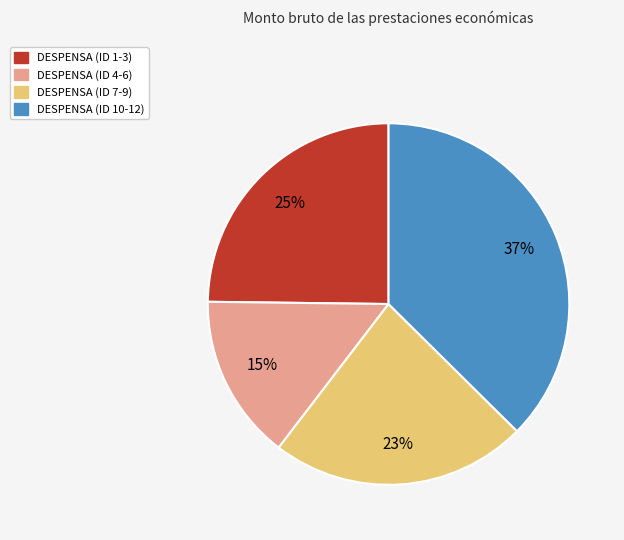

Is there a majority slice in this chart?

No